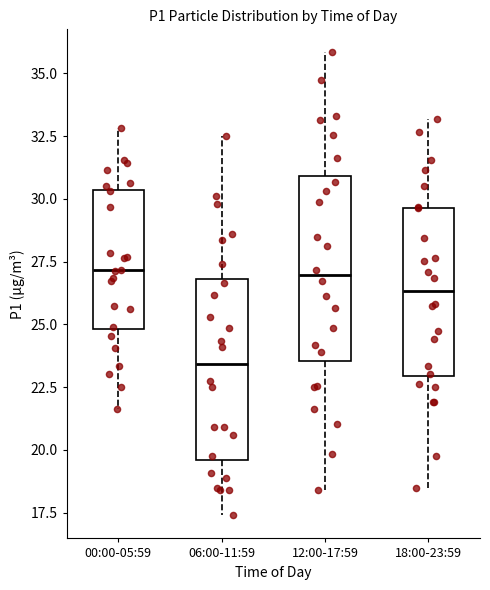

Reading left to right, read every box against the y-axis: the position of its median line, the range the box covers, and the ends of its whiskers. The values are not printed on the chart, so give them approximately, as read against the axis.

00:00-05:59: median 27.0, box 25.0 to 30.5, whiskers 21.5 to 33.0
06:00-11:59: median 23.5, box 19.5 to 27.0, whiskers 17.5 to 32.5
12:00-17:59: median 27.0, box 23.5 to 31.0, whiskers 18.5 to 36.0
18:00-23:59: median 26.5, box 23.0 to 29.5, whiskers 18.5 to 33.0